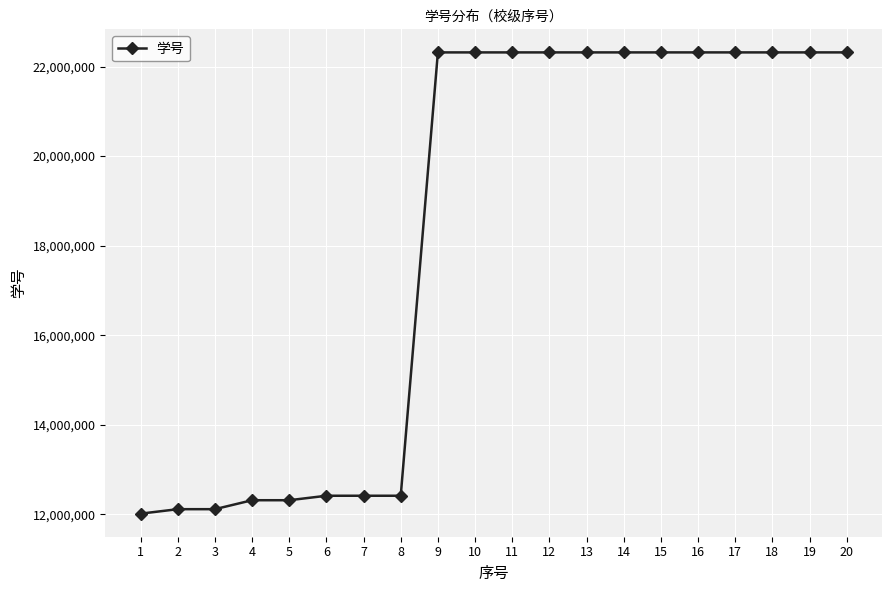

At which label is the value closest to 17166106?

8